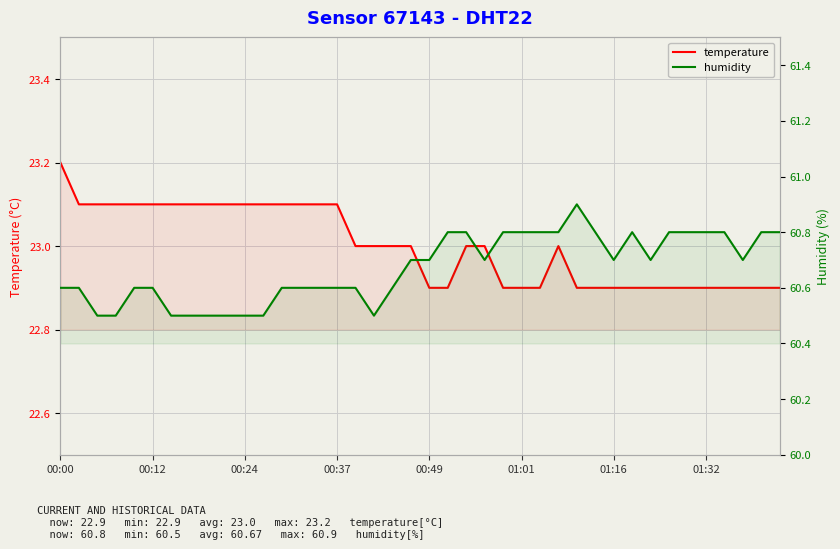

What is the sum of the humidity values at 31 and 22?

121.6